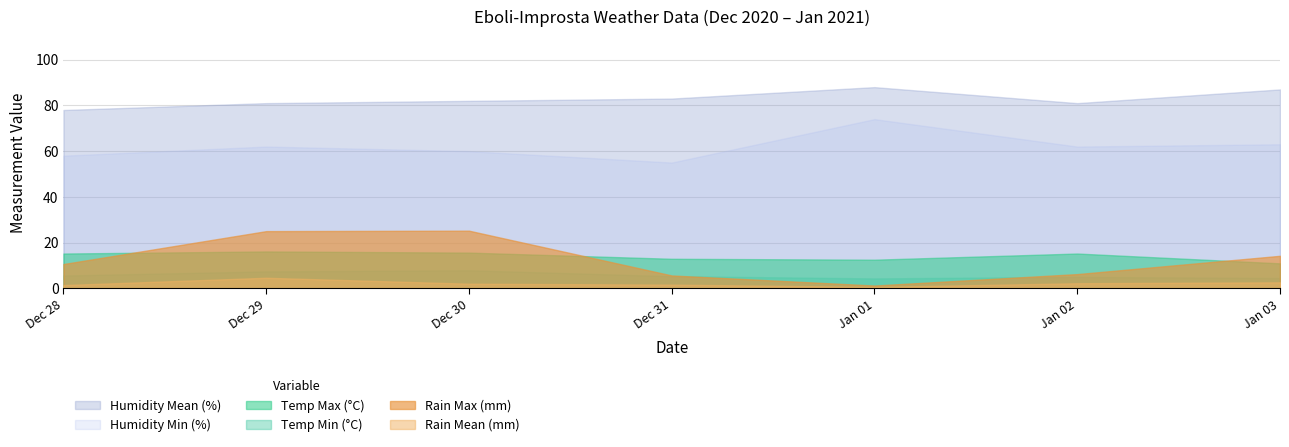

What is the difference between the maximum and minimum values in the Temp Min (°C) series?

3.6